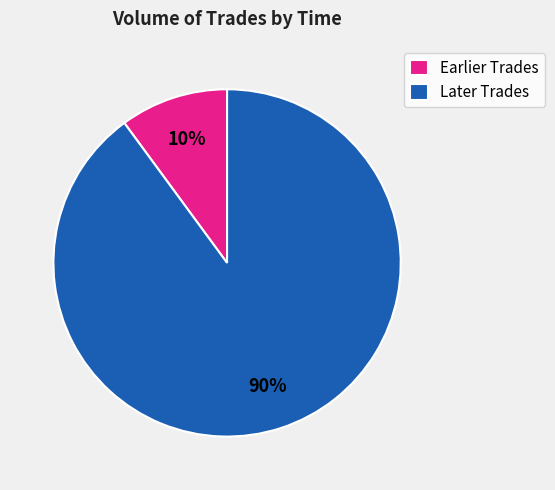

Which category has the smallest portion of the pie?

Earlier Trades